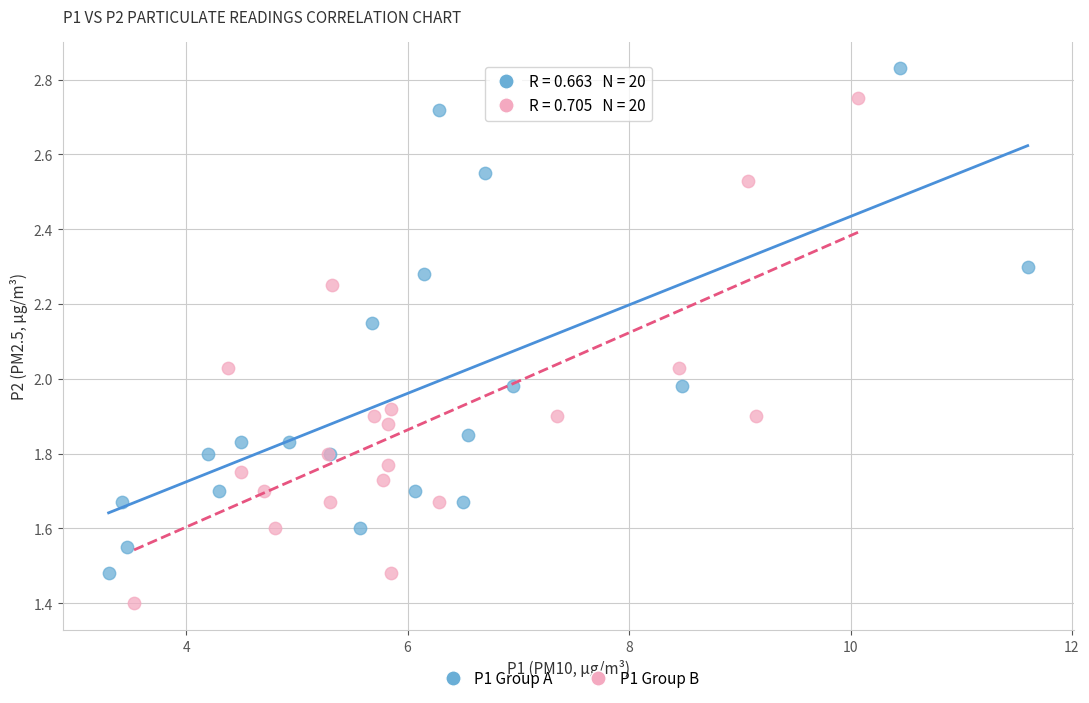

Which series reaches the maximum Y coordinate?

P1 Group A